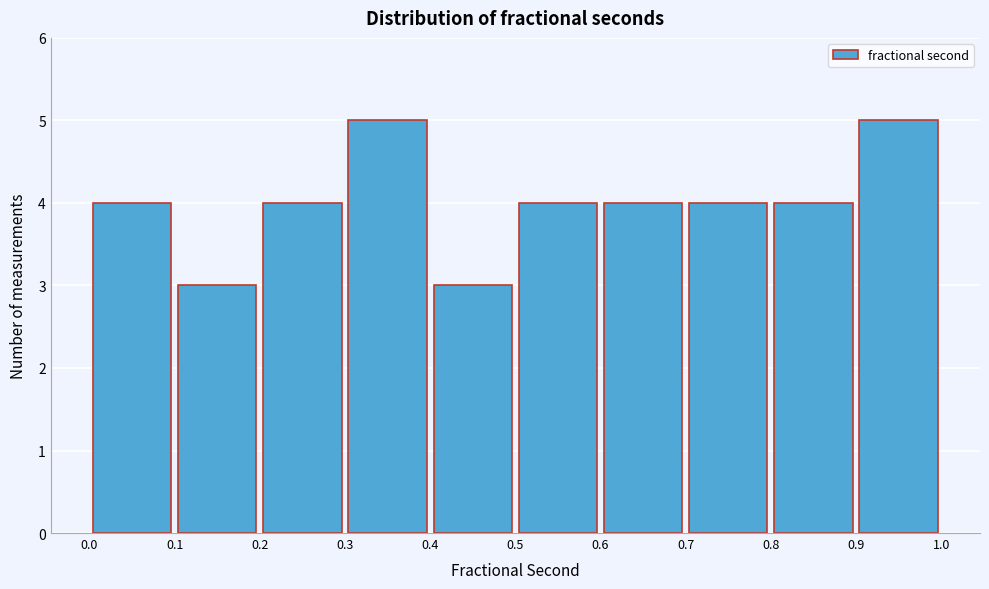

Reading left to right, transcribe this chart: for each bar, give the range it covers on the x-axis and its height. The values are not printed on the chart, so give them approximately, as read against the axis.

0.0 to 0.1: 4
0.1 to 0.2: 3
0.2 to 0.3: 4
0.3 to 0.4: 5
0.4 to 0.5: 3
0.5 to 0.6: 4
0.6 to 0.7: 4
0.7 to 0.8: 4
0.8 to 0.9: 4
0.9 to 1.0: 5